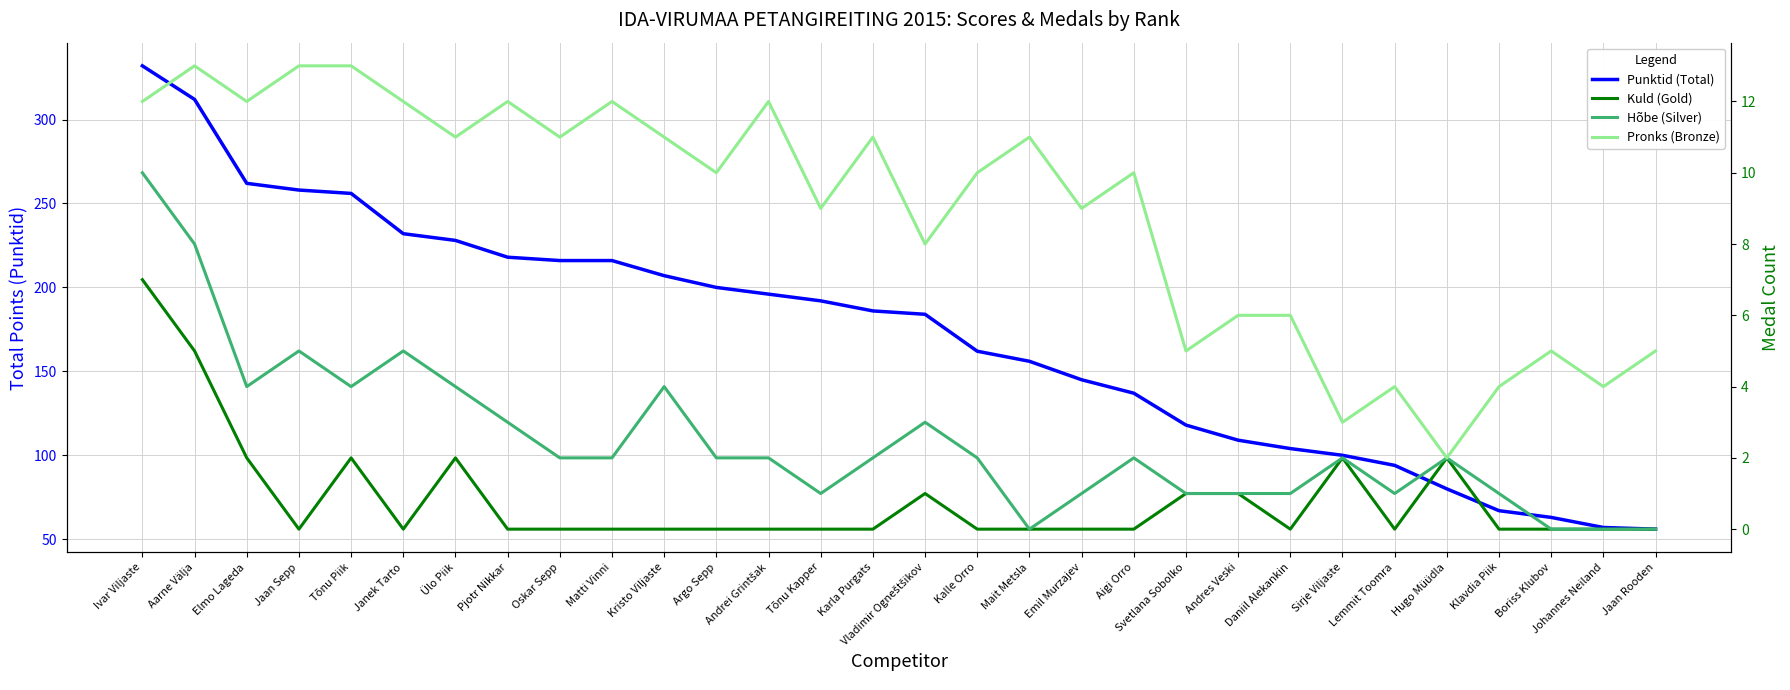

What are all the series names shown in the legend?

Punktid (Total), Kuld (Gold), Hõbe (Silver), Pronks (Bronze)